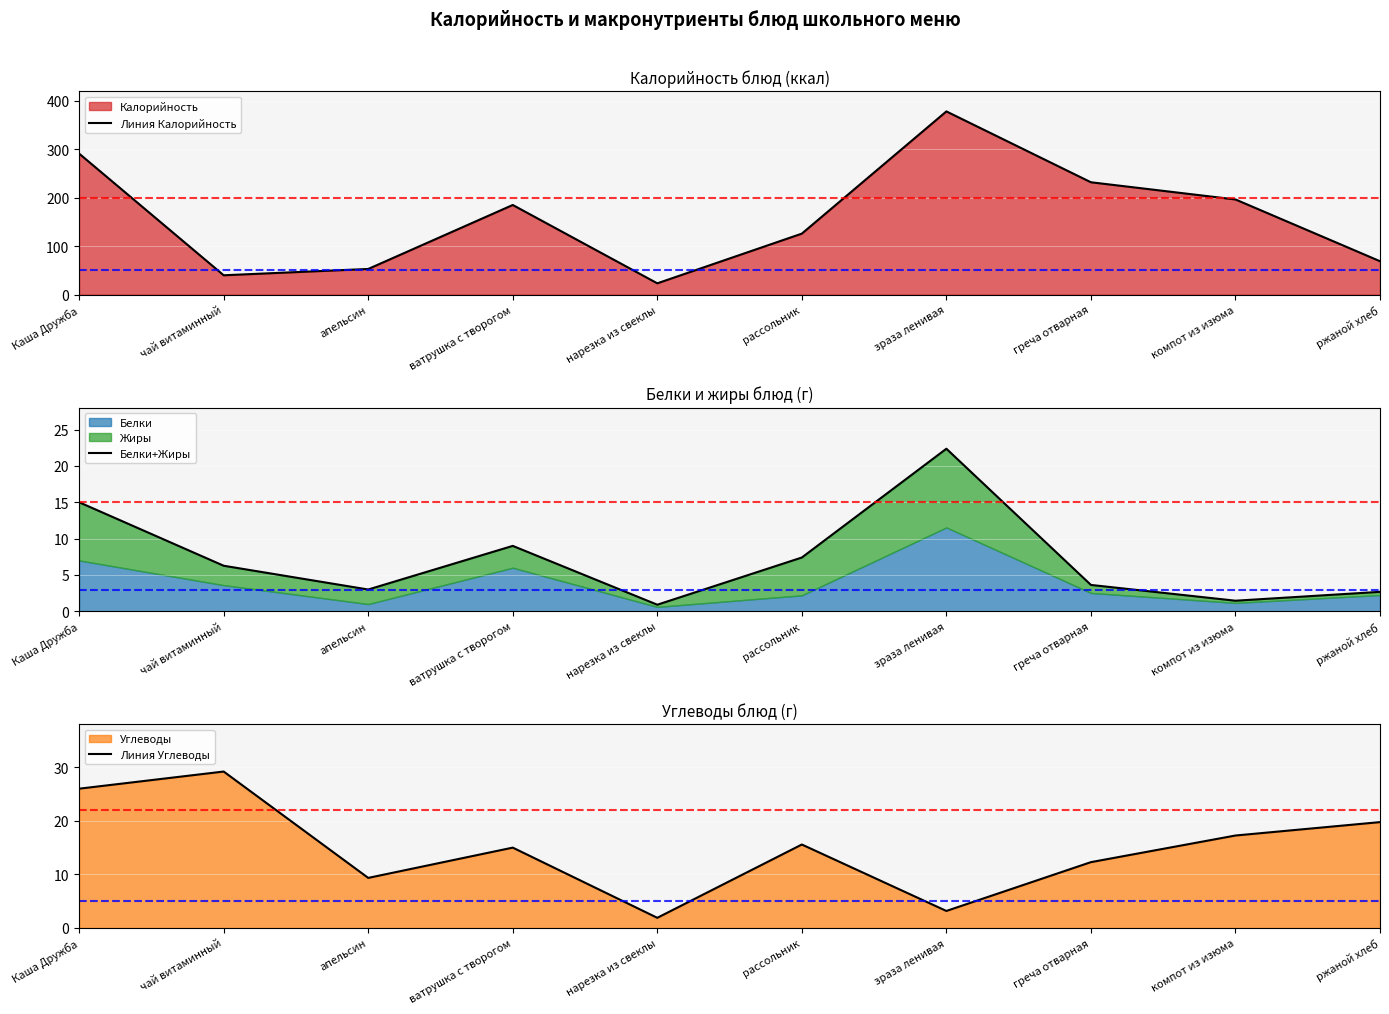

True or false: Линия Углеводы and Линия Калорийность cross at least once.

False